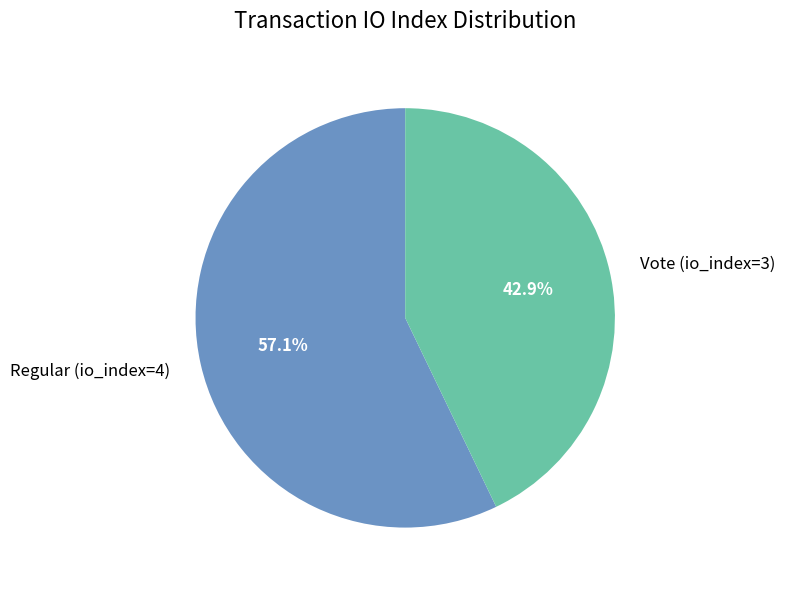

What percentage do Vote (io_index=3) and Regular (io_index=4) together represent?

100.0%